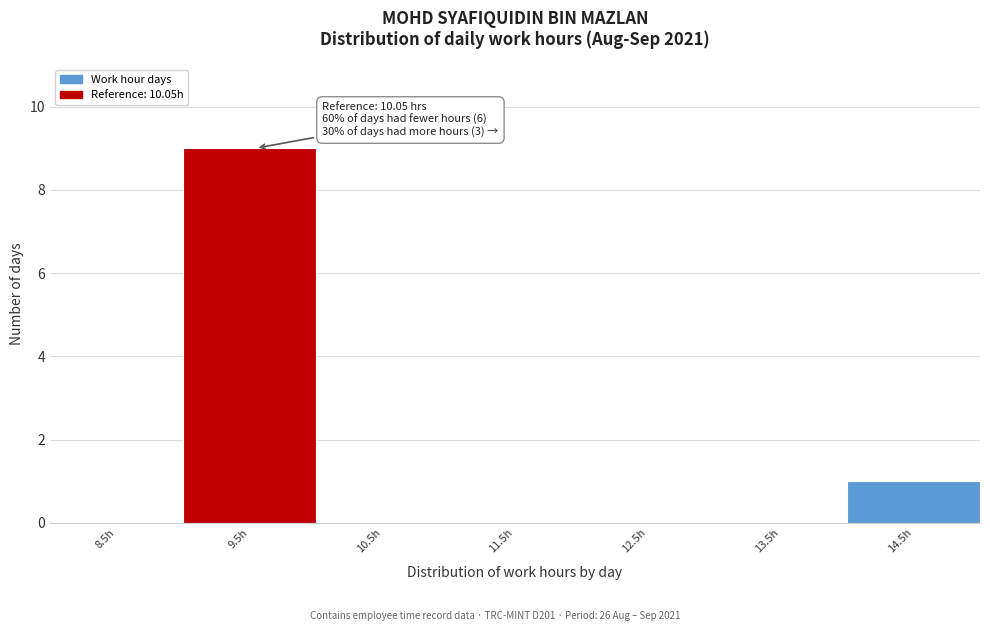

Reading left to right, list all the values displayed in this chart.

8.5h=0	9.5h=9	10.5h=0	11.5h=0	12.5h=0	13.5h=0	14.5h=1